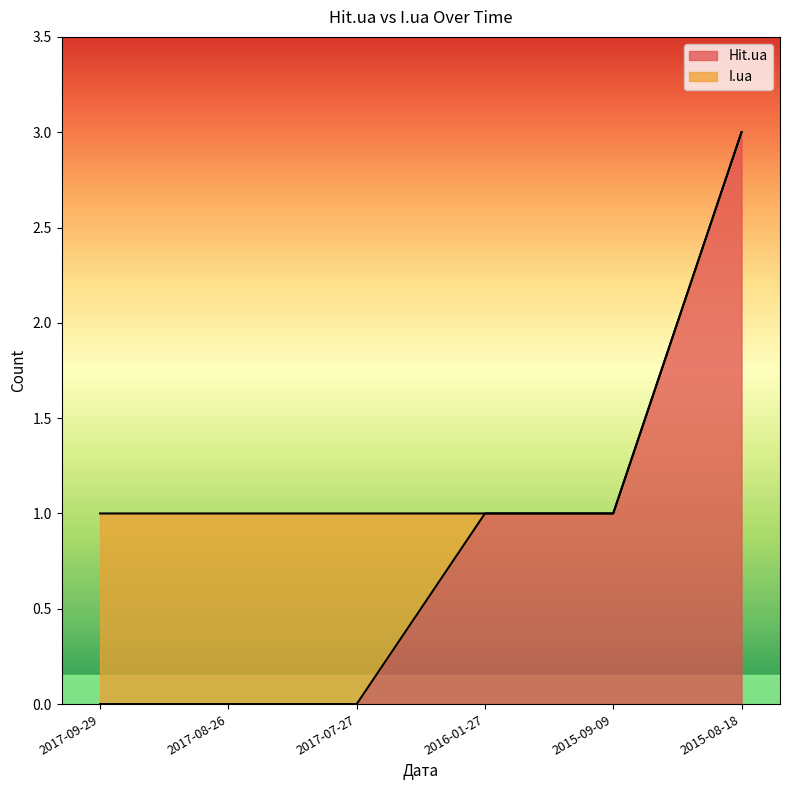

Does the chart have visible grid lines?

No